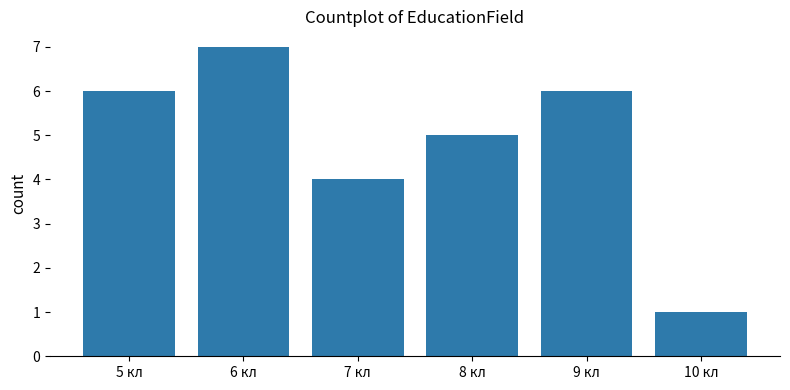

What is the label of the 4th bar from the right?

7 кл